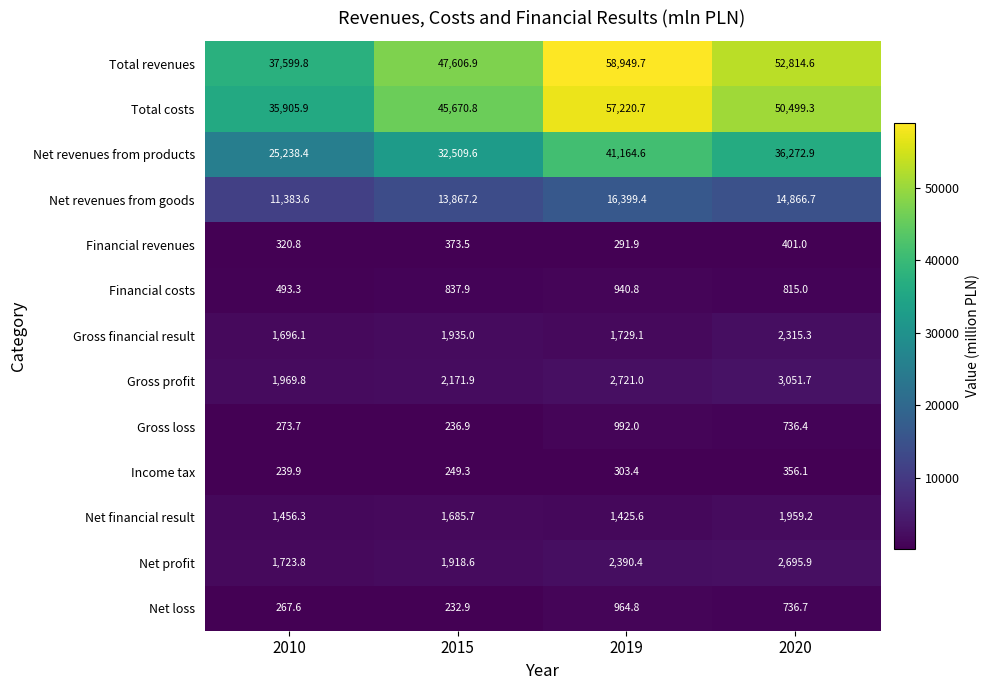

Between 2015 and 2020, which series saw the biggest shift?

Total revenues